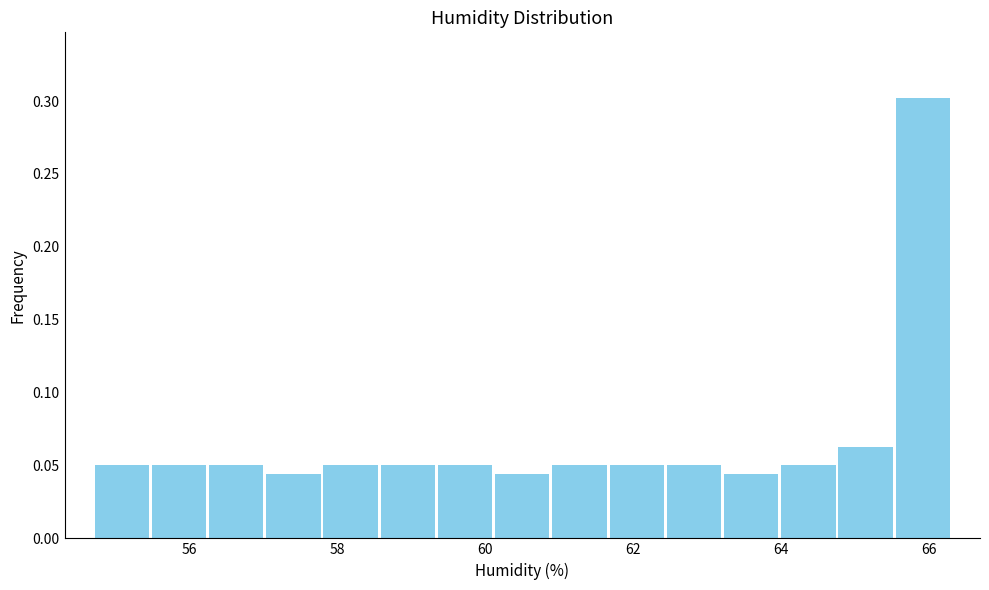

Around what value on the x-axis is the tallest bar? Give the approximate position of its centre, as read against the axis.

66.0